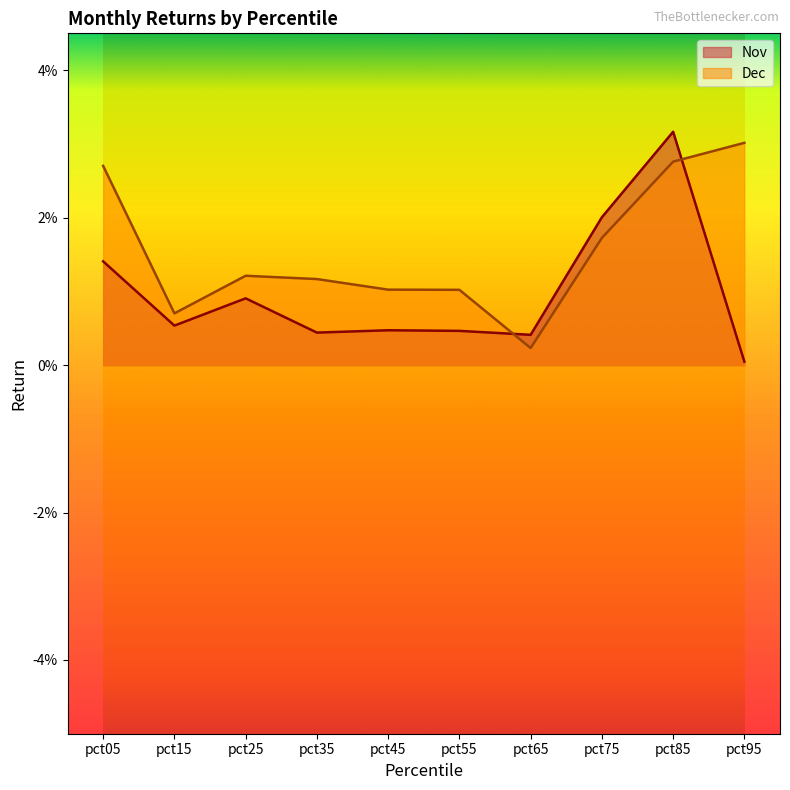

Where do Nov and Dec first cross each other?

pct55 and pct65